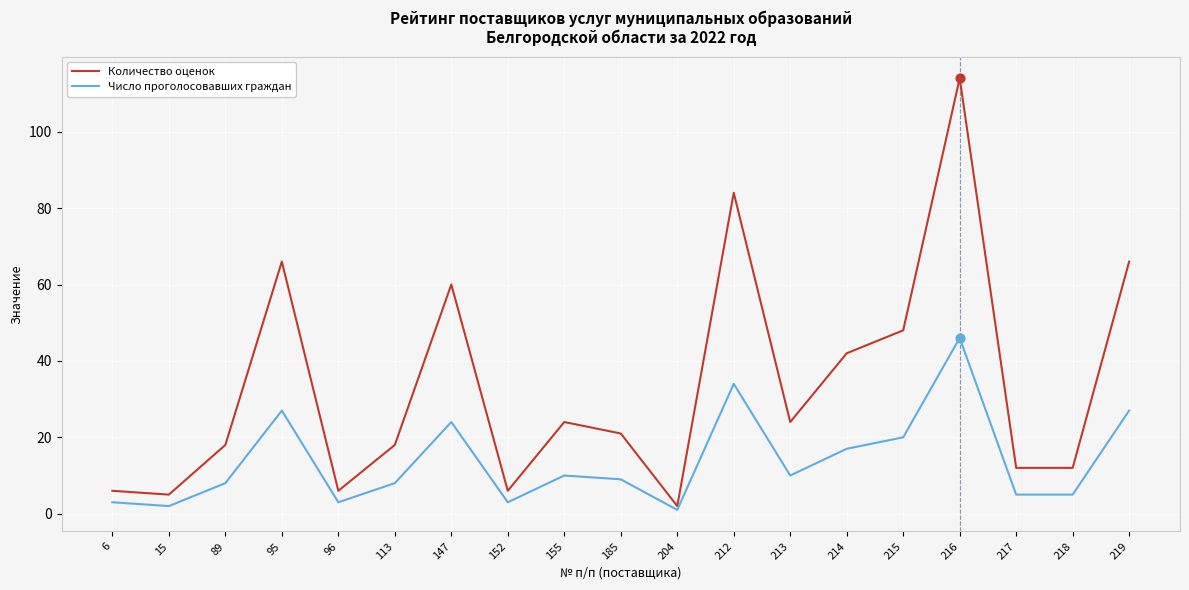

At which category is the sum across all series the highest?

216